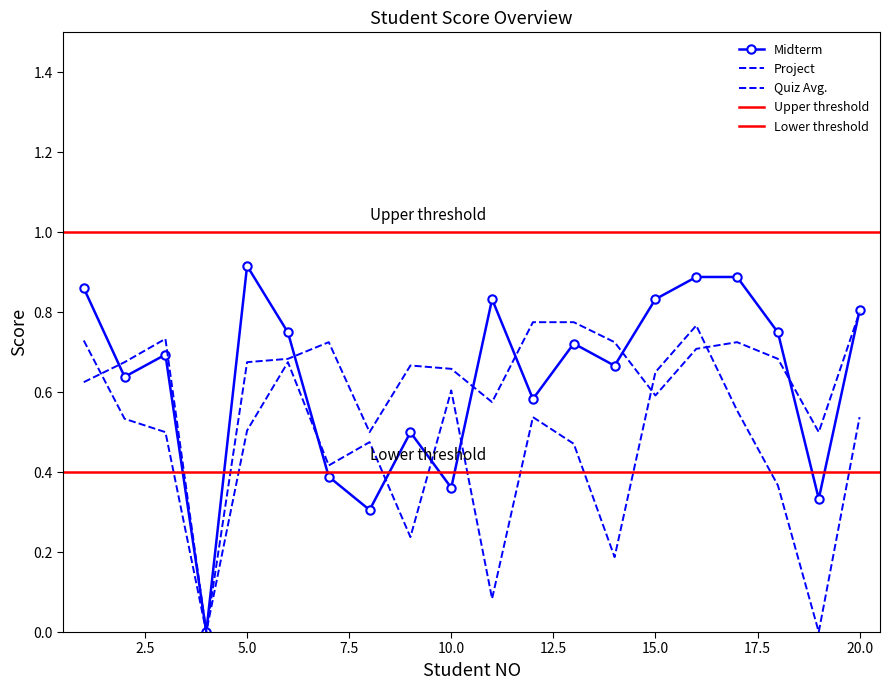

How many lines are shown in the chart?

3